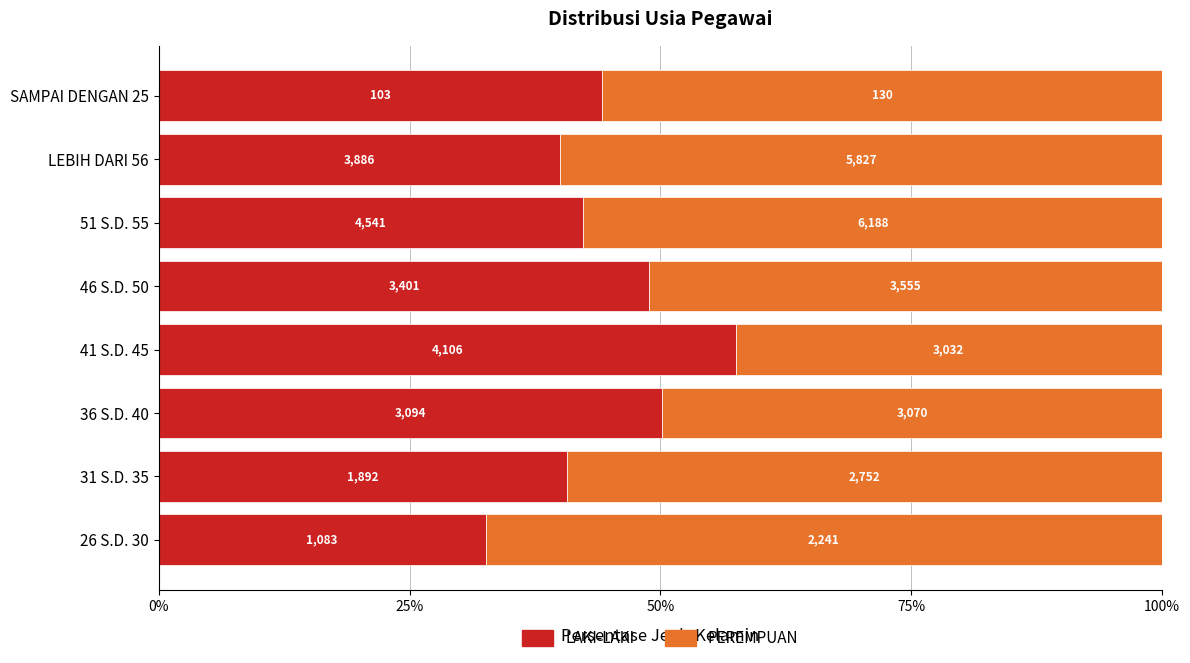

How many bars are there in each group?

2